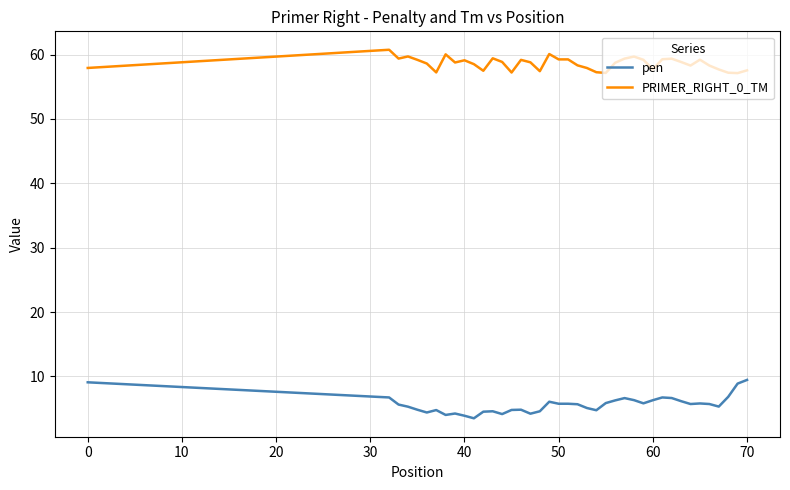

Which series has the largest range (max minus min)?

pen